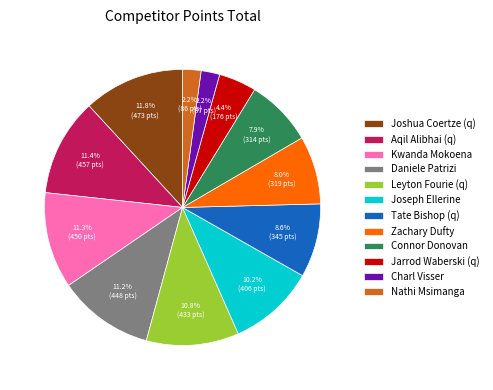

To the nearest percent, what is the difference between the Tate Bishop (q) and Zachary Dufty slice percentages?

1%